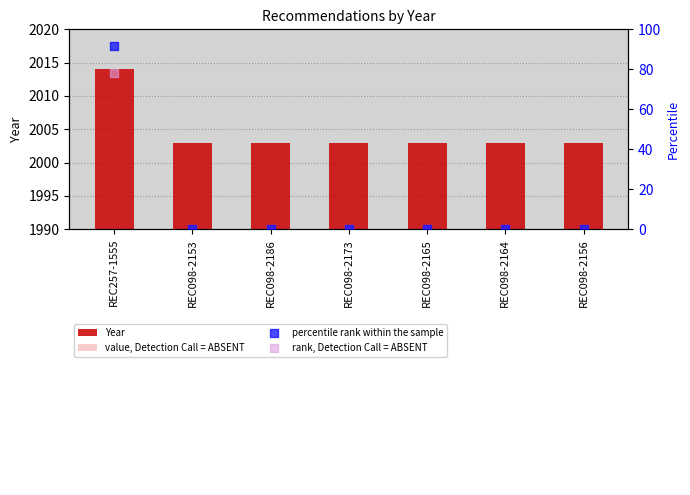

Which series has the largest total across all categories?

Year